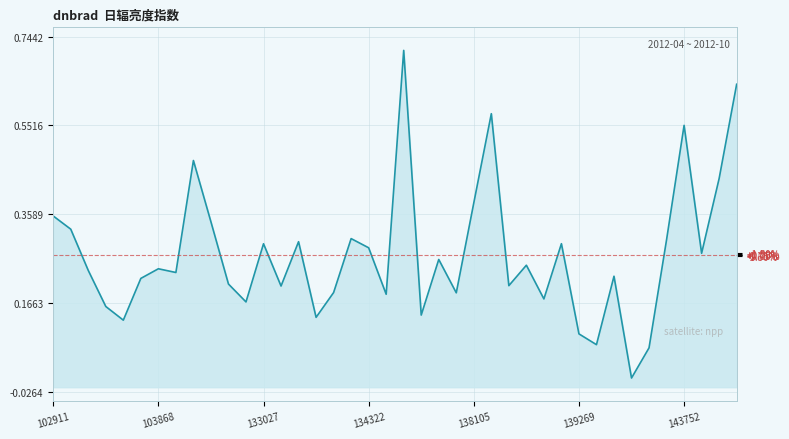

What position from the left is 9?

10